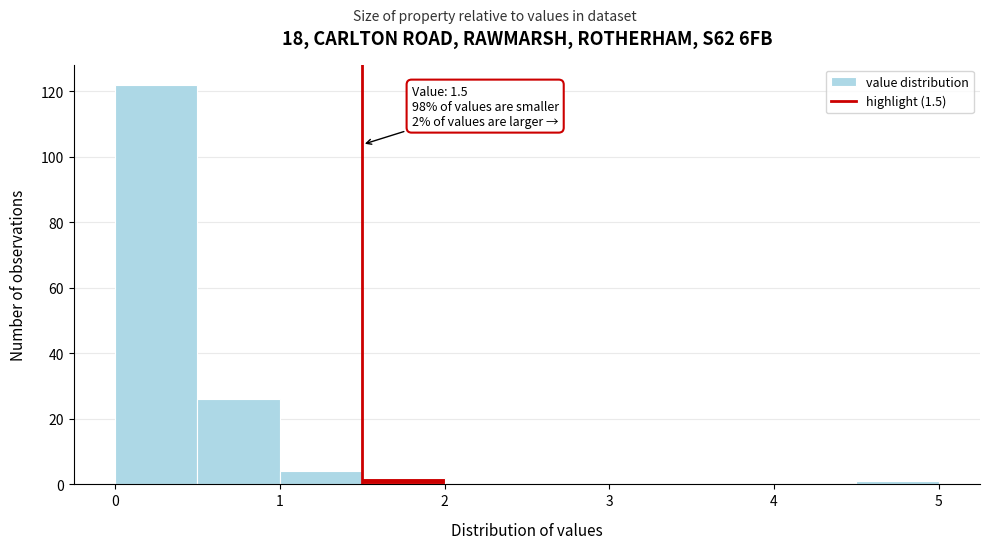

Which range on the x-axis has the tallest bar?

0.0 to 0.5